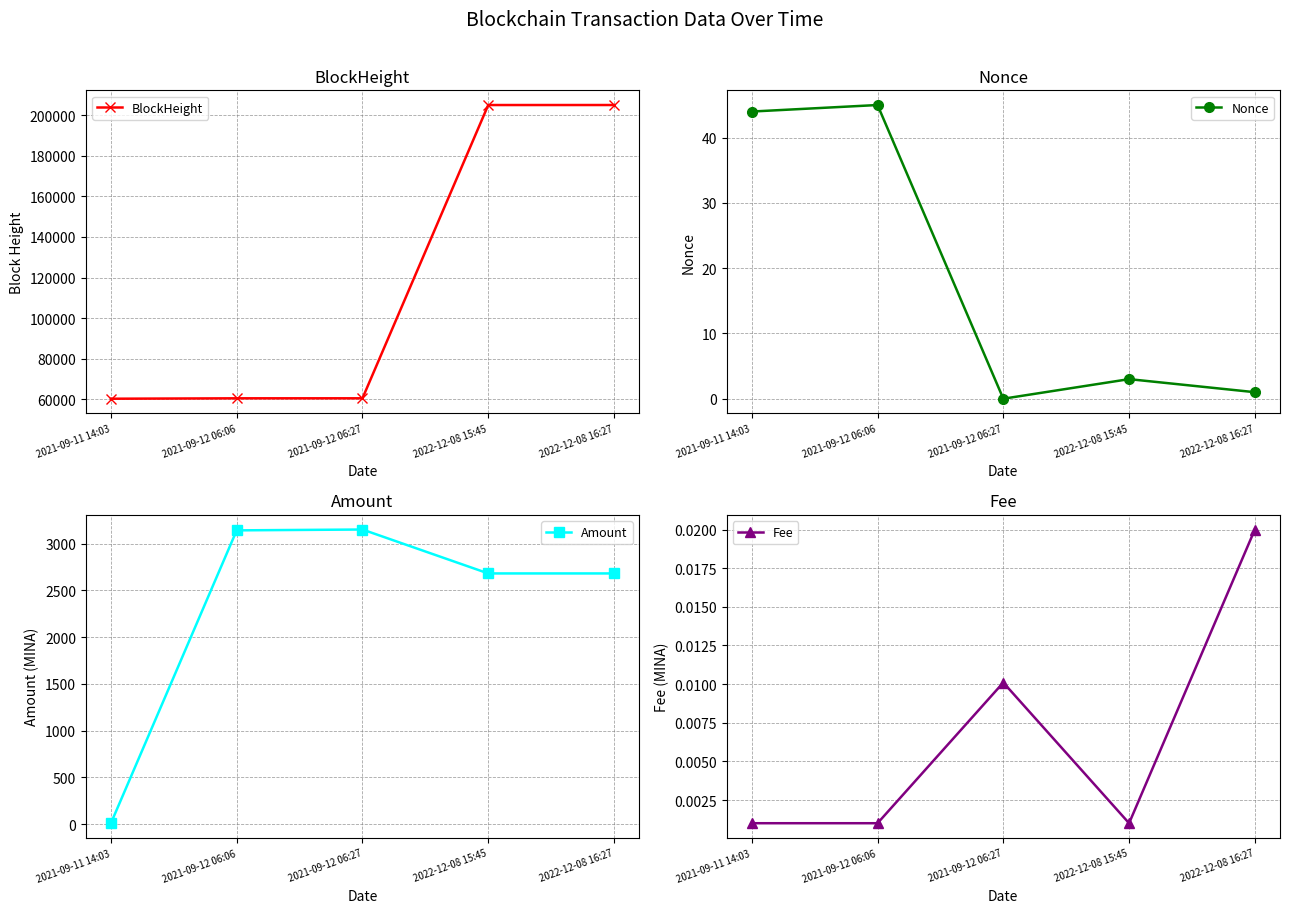

Reading left to right, what are all the values shown in this chart?

BlockHeight: 60326.0	60527.0	60532.0	205009.0	205016.0
Nonce: 44.0	45.0	0.0	3.0	1.0
Amount: 10.0	3141.6	3150.6	2681.0	2681.0
Fee: 0.0	0.0	0.0	0.0	0.0